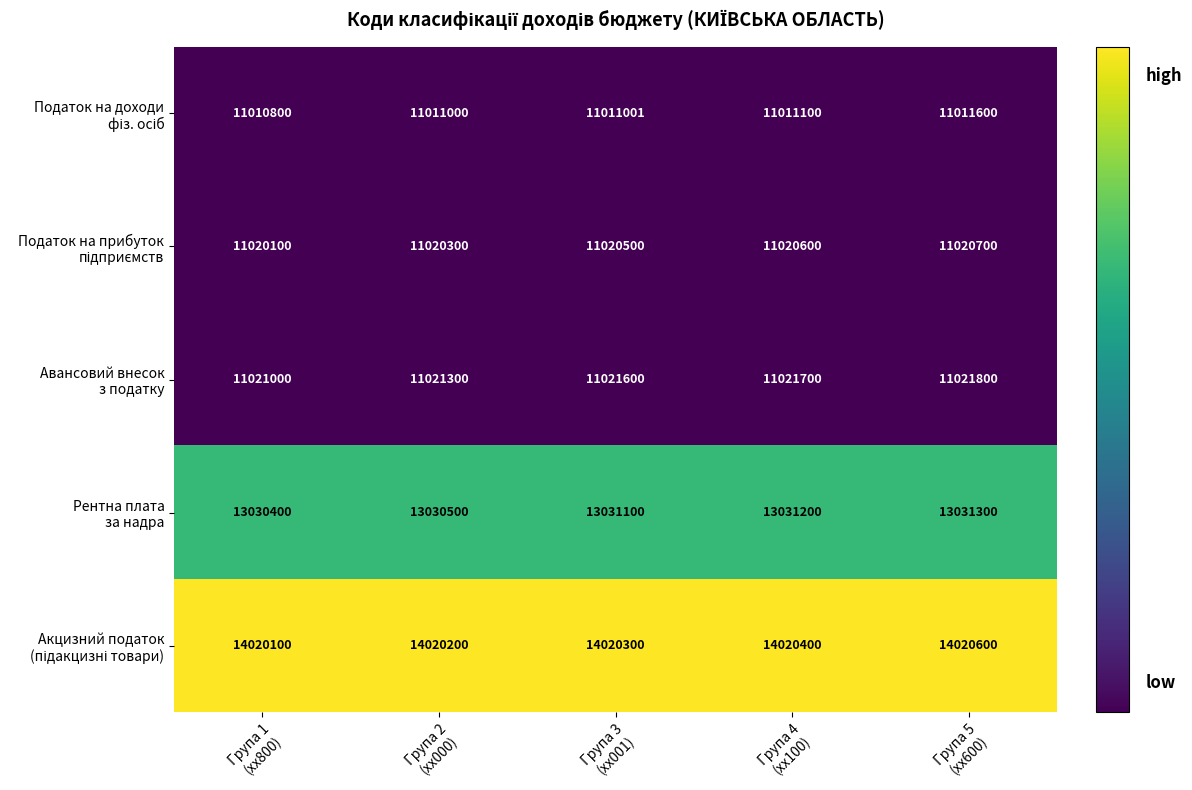

What is the minimum value shown in the chart?

11010800